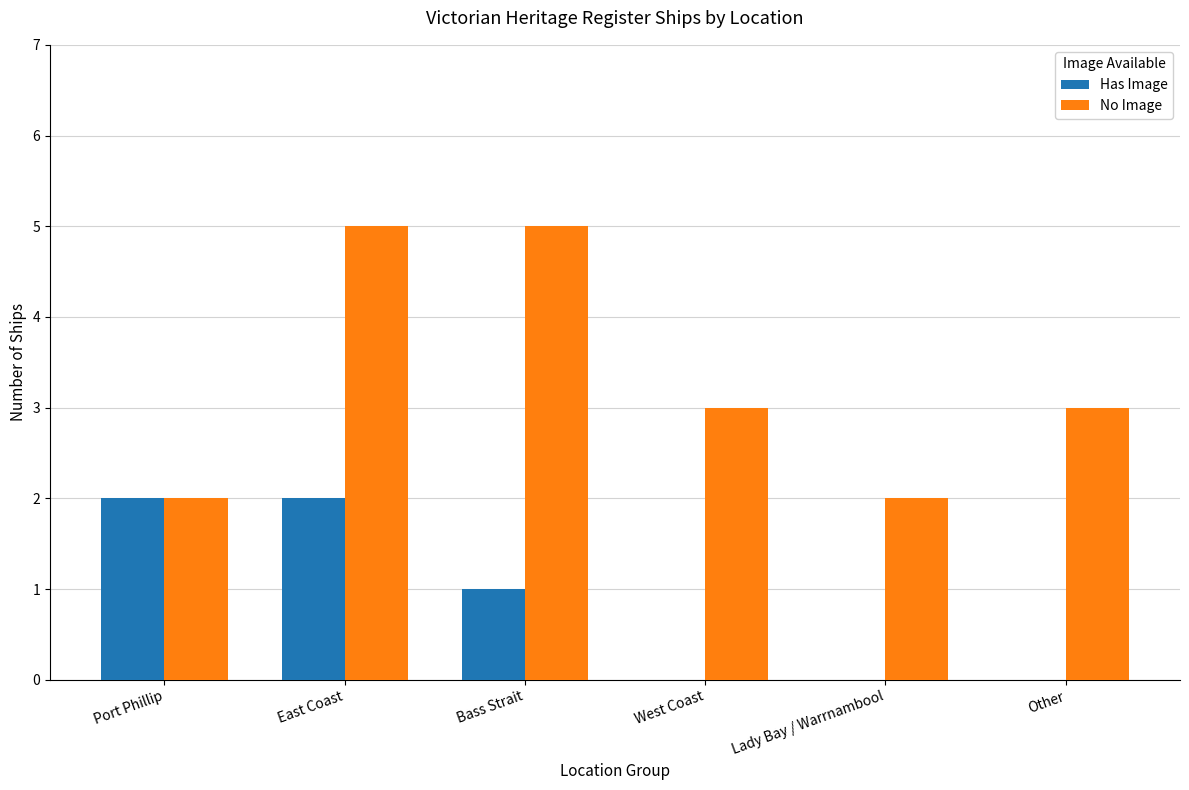

What is the maximum value shown in the chart?

5